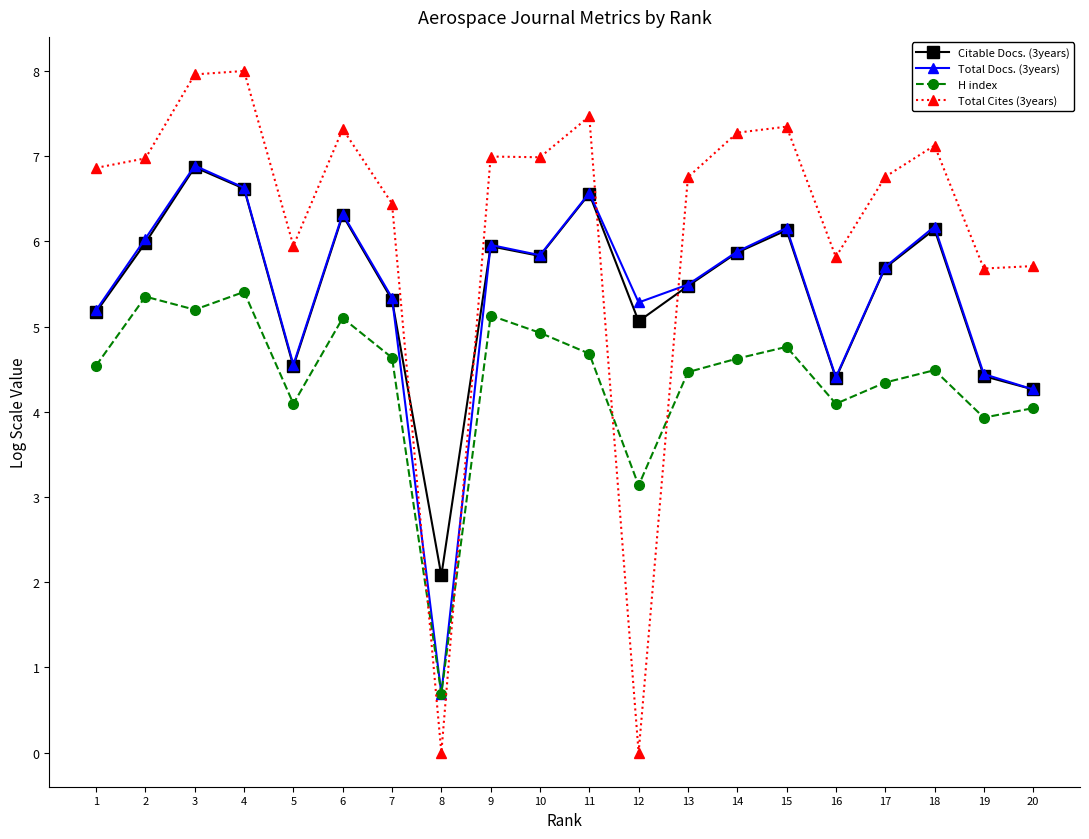

True or false: Citable Docs. (3years) and H index intersect in this chart.

False